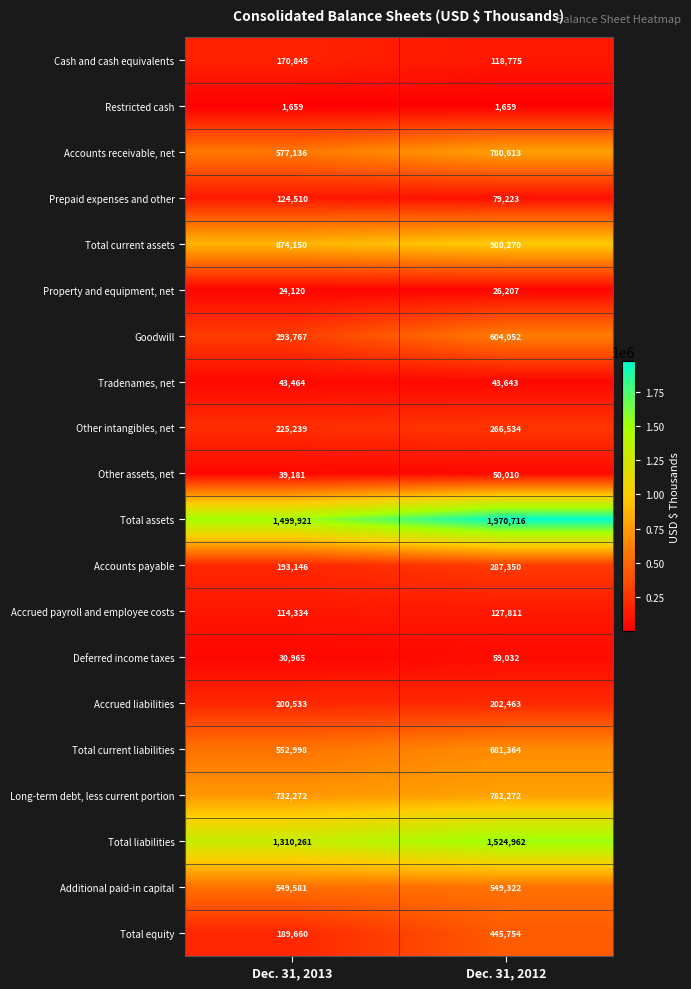

Is the value of Goodwill at Dec. 31, 2012 greater than the value of Tradenames, net at Dec. 31, 2012?

Yes